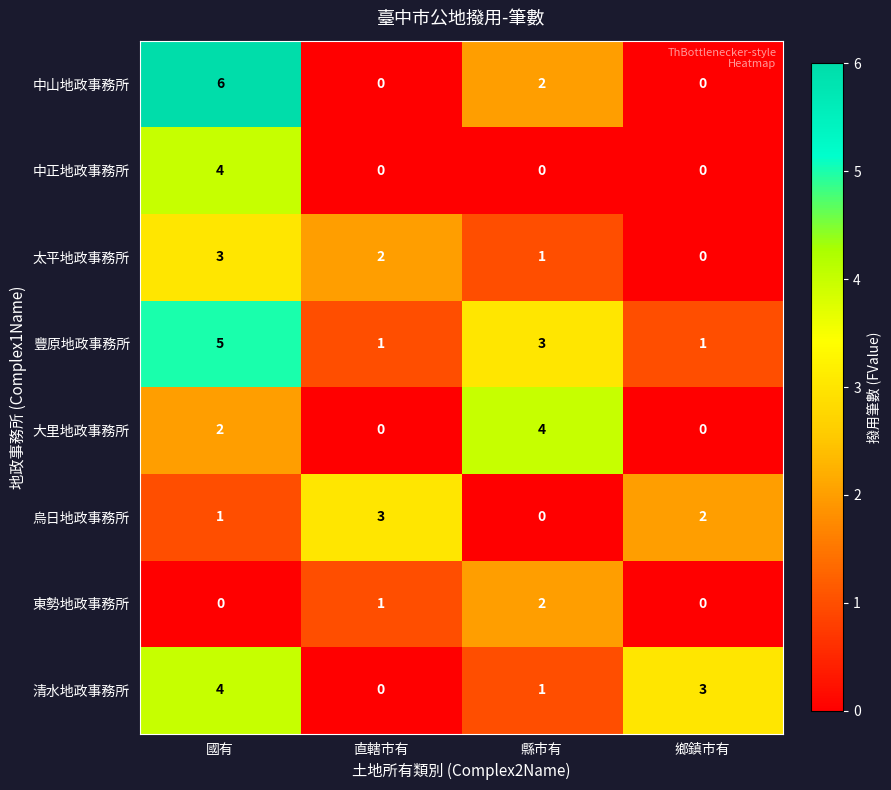

True or false: 豐原地政事務所 has a value of 1 at 鄉鎮市有.

True